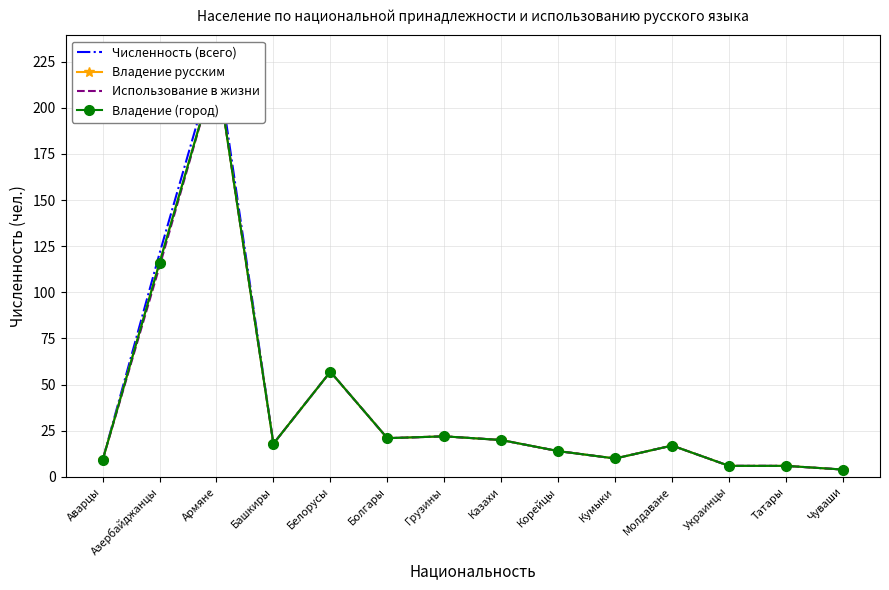

What is the label of the 6th point from the right?

Корейцы